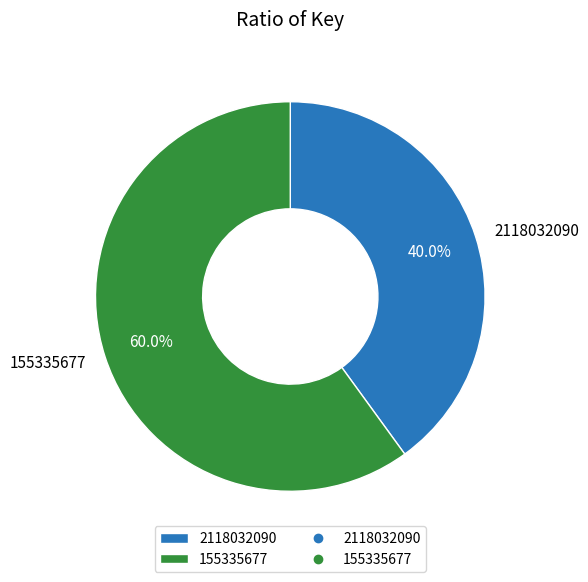

What percentage do 155335677 and 2118032090 together represent?

100.0%